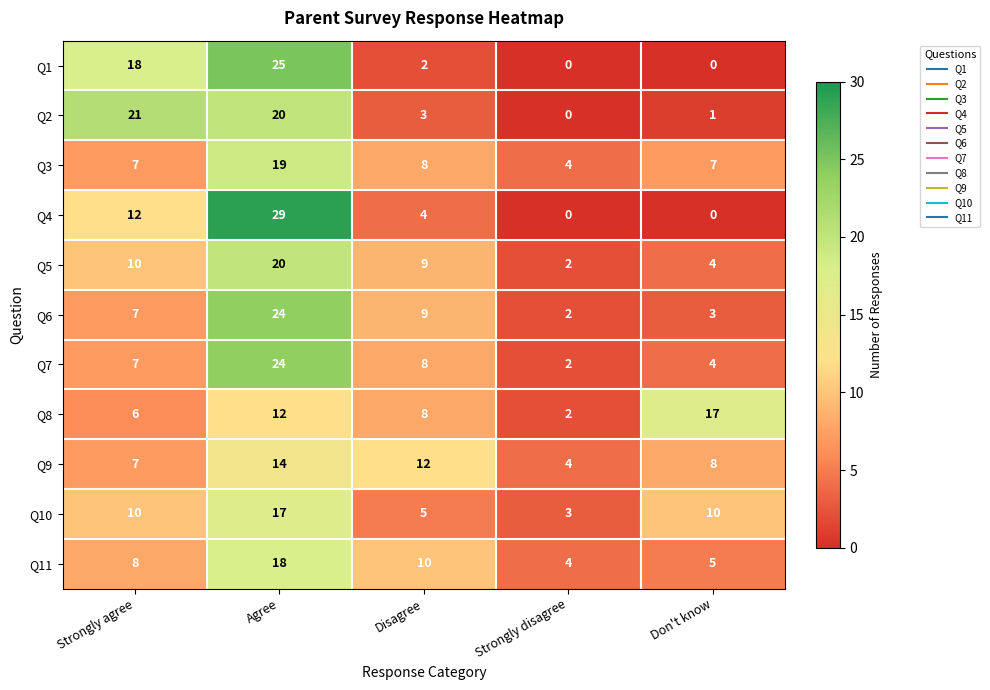

Rank the categories by Q11 value from highest to lowest.

Agree, Disagree, Strongly agree, Don't know, Strongly disagree